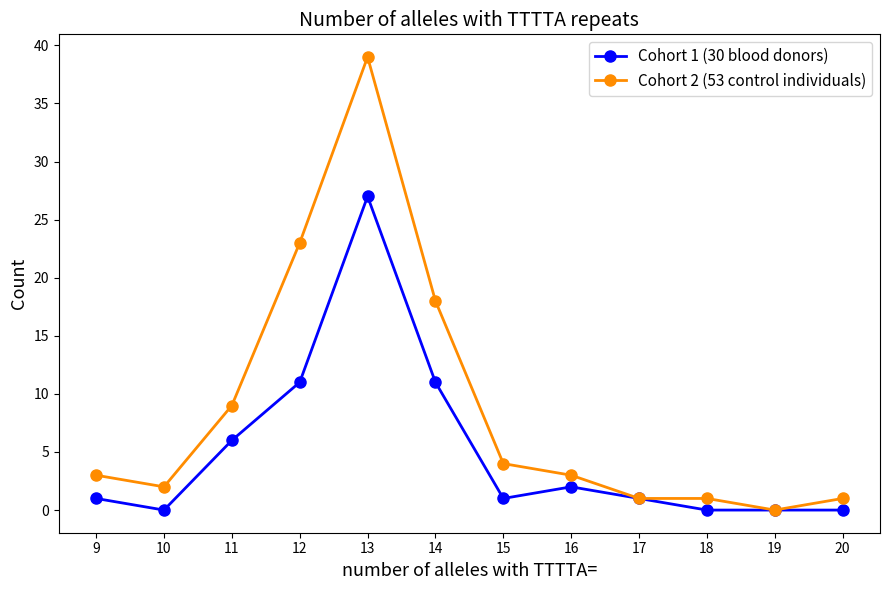

What is the difference between the maximum and minimum values in the Cohort 1 (30 blood donors) series?

27